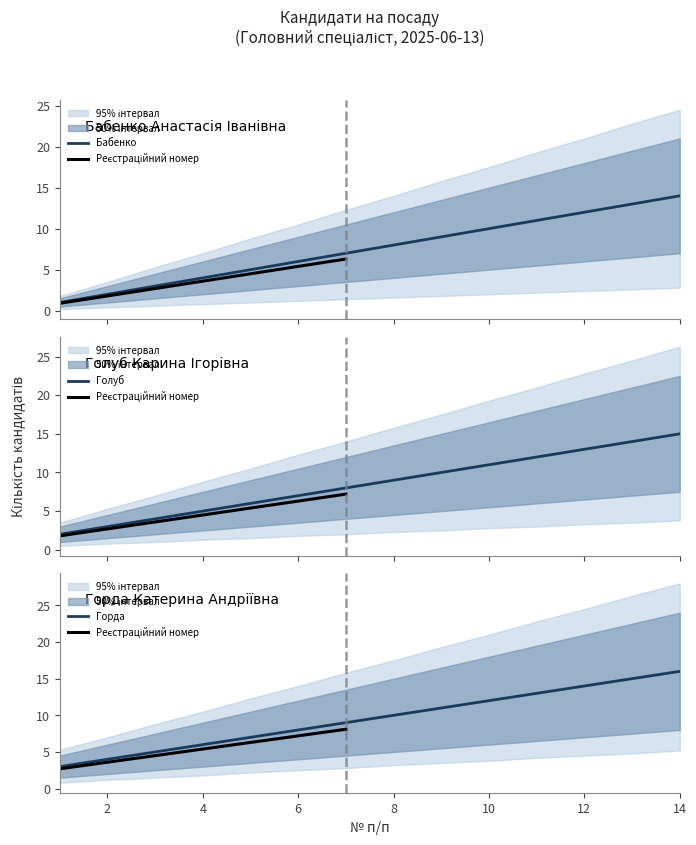

What is the maximum value for Бабенко?

14